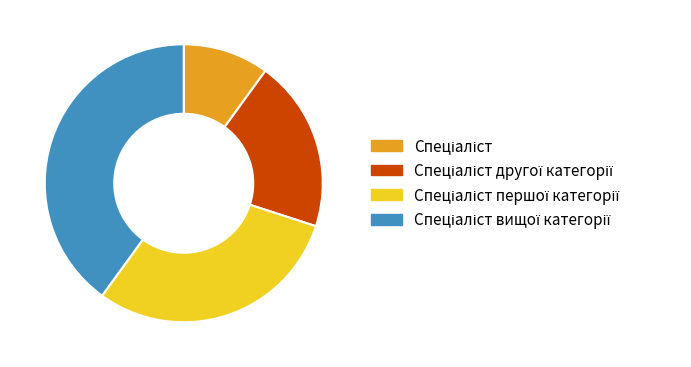

Is there any slice that represents more than half of the pie?

No